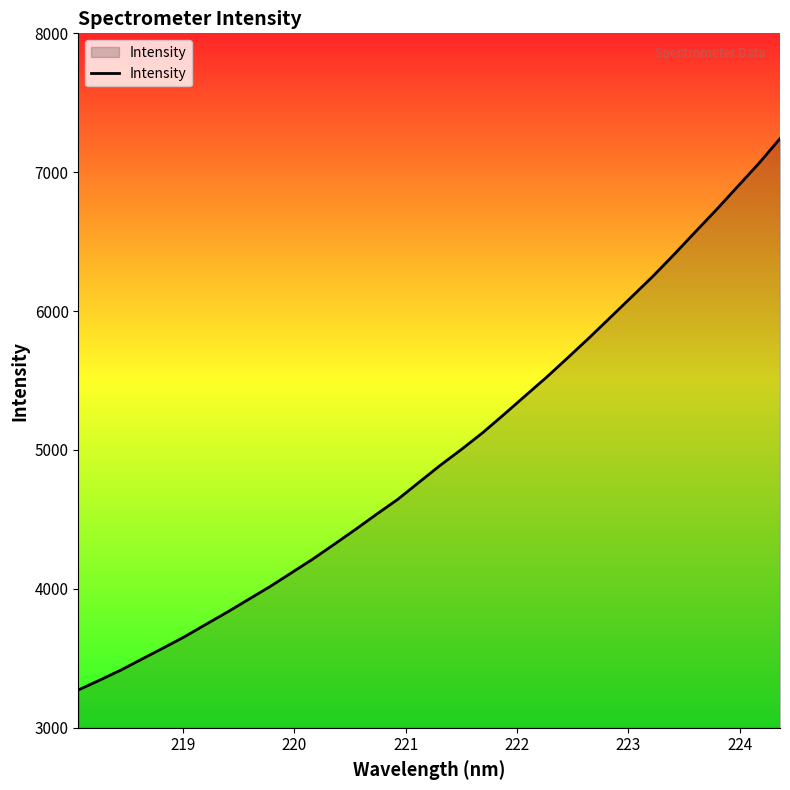

True or false: the data has more than 0 interior local peaks.

False